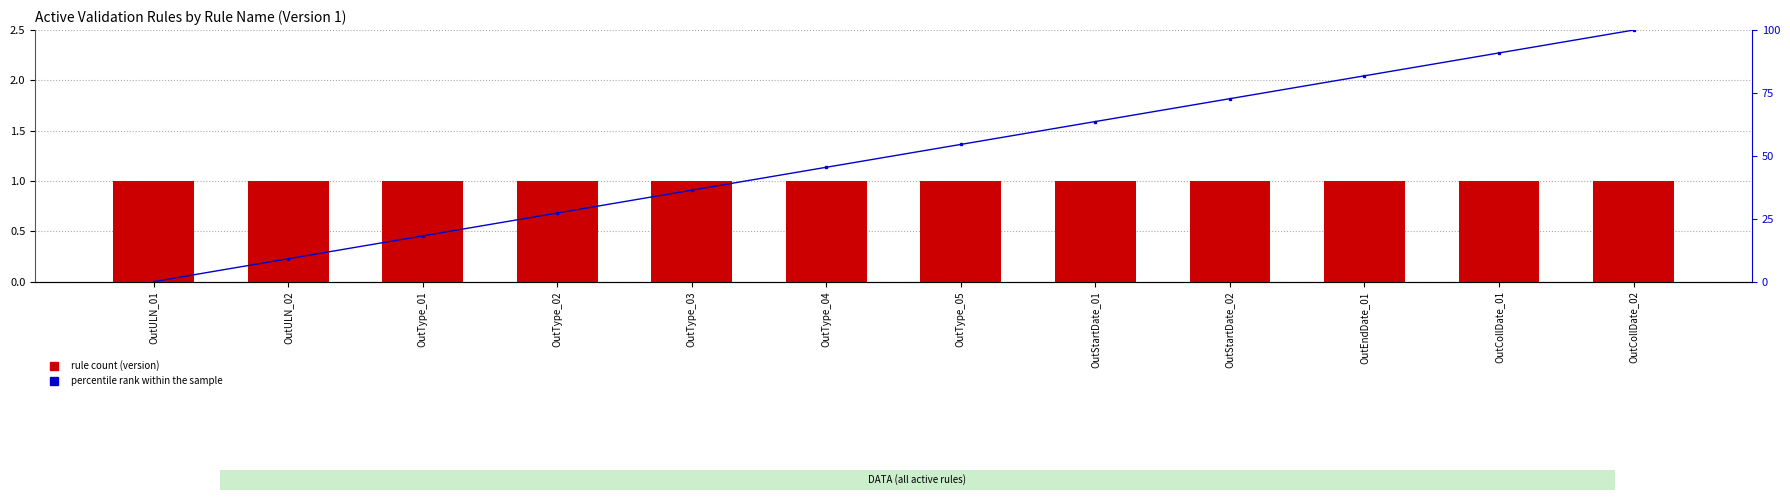

Between OutType_01 and OutType_05, which series saw the biggest shift?

percentile rank within the sample